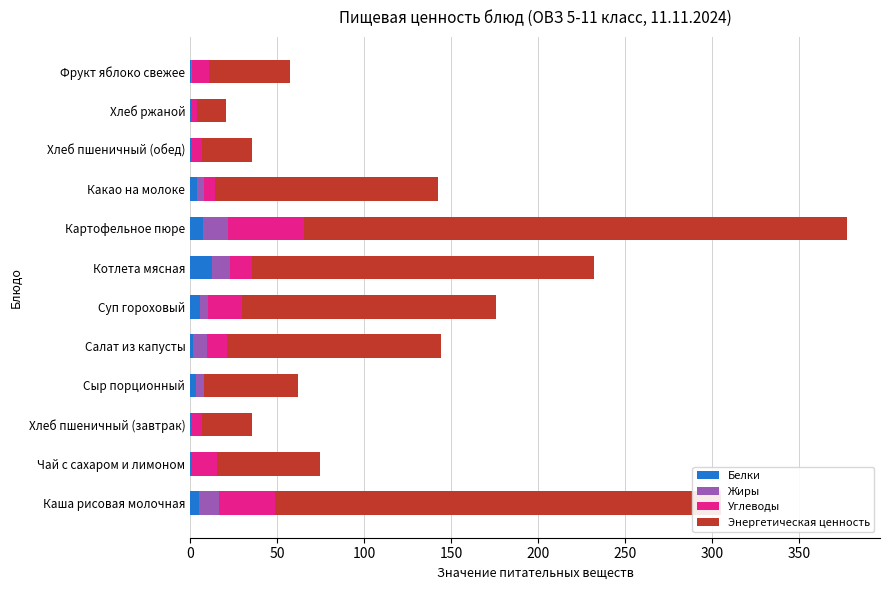

What are all the series names shown in the legend?

Белки, Жиры, Углеводы, Энергетическая ценность